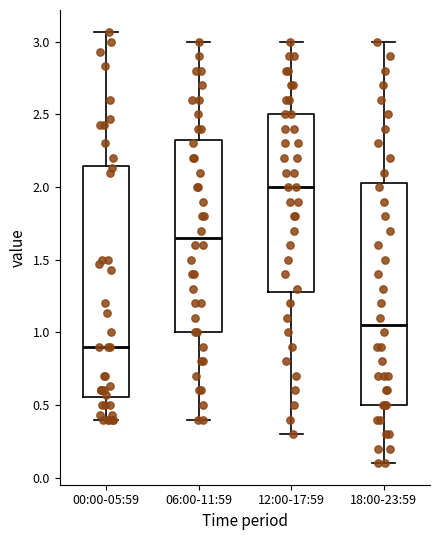

Which box's median line is the highest?

12:00-17:59